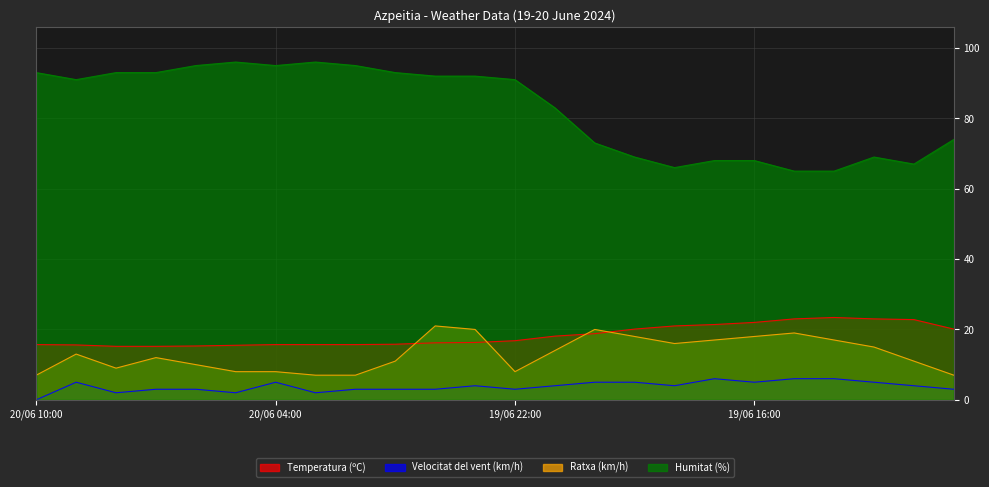

What is the value of the Temperatura (ºC) point at the 15th from the left?

18.8